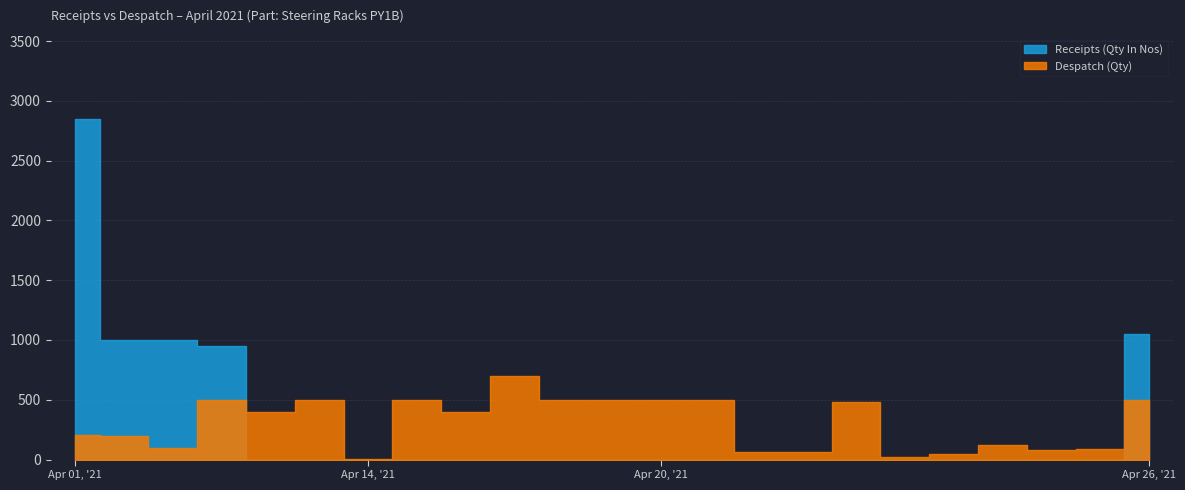

What is the maximum value for Despatch (Qty)?

700